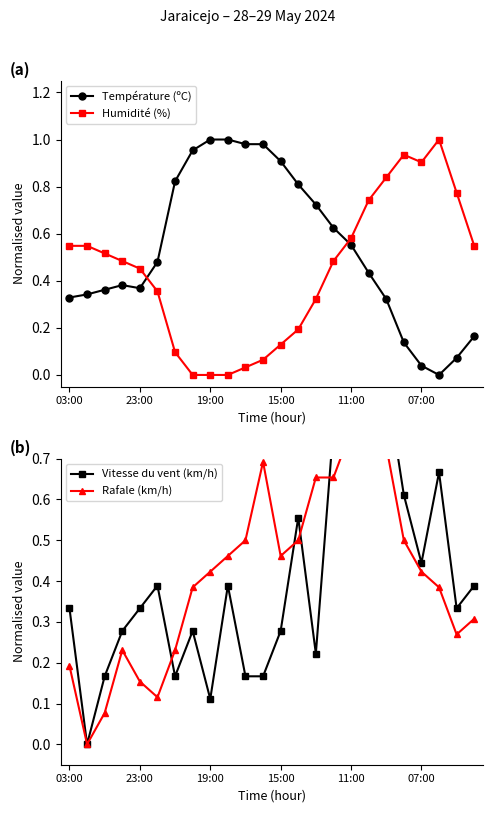

List the series in order of their peak value, lowest first.

Température (ºC), Humidité (%), Vitesse du vent (km/h), Rafale (km/h)